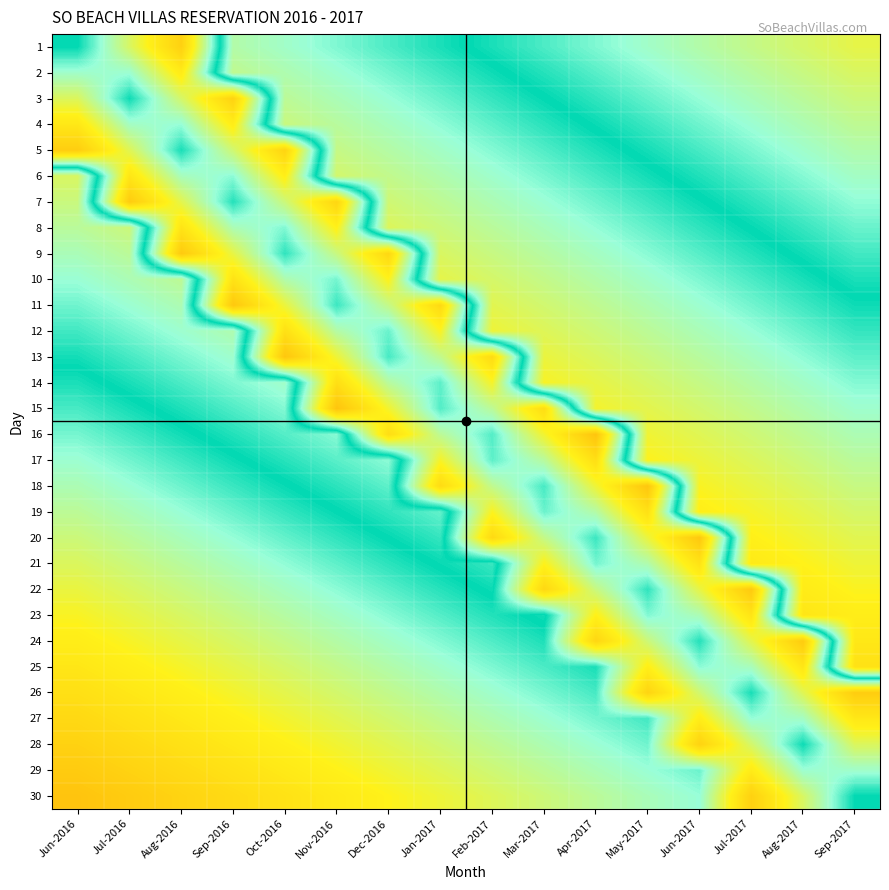

Reading left to right, what are all the values shown in this chart?

1: Jun-2016=50.0	Jul-2016=58.9	Aug-2016=67.8	Sep-2016=44.0	Oct-2016=45.3	Nov-2016=46.7	Dec-2016=48.0	Jan-2017=49.3	Feb-2017=50.7	Mar-2017=52.0	Apr-2017=53.3	May-2017=54.7	Jun-2017=56.0	Jul-2017=57.3	Aug-2017=58.7	Sep-2017=60.0
2: Jun-2016=54.6	Jul-2016=54.3	Aug-2016=63.2	Sep-2016=43.0	Oct-2016=44.3	Nov-2016=45.6	Dec-2016=47.0	Jan-2017=48.3	Feb-2017=49.6	Mar-2017=51.0	Apr-2017=52.3	May-2017=53.6	Jun-2017=55.0	Jul-2017=56.3	Aug-2017=57.6	Sep-2017=59.0
3: Jun-2016=59.2	Jul-2016=50.3	Aug-2016=58.6	Sep-2016=67.5	Oct-2016=43.3	Nov-2016=44.6	Dec-2016=45.9	Jan-2017=47.3	Feb-2017=48.6	Mar-2017=49.9	Apr-2017=51.3	May-2017=52.6	Jun-2017=53.9	Jul-2017=55.3	Aug-2017=56.6	Sep-2017=57.9
4: Jun-2016=63.8	Jul-2016=54.9	Aug-2016=54.0	Sep-2016=62.9	Oct-2016=42.2	Nov-2016=43.6	Dec-2016=44.9	Jan-2017=46.2	Feb-2017=47.6	Mar-2017=48.9	Apr-2017=50.2	May-2017=51.6	Jun-2017=52.9	Jul-2017=54.2	Aug-2017=55.6	Sep-2017=56.9
5: Jun-2016=68.4	Jul-2016=59.5	Aug-2016=50.6	Sep-2016=58.3	Oct-2016=67.2	Nov-2016=42.5	Dec-2016=43.9	Jan-2017=45.2	Feb-2017=46.5	Mar-2017=47.9	Apr-2017=49.2	May-2017=50.5	Jun-2017=51.9	Jul-2017=53.2	Aug-2017=54.5	Sep-2017=55.9
6: Jun-2016=41.0	Jul-2016=64.1	Aug-2016=55.2	Sep-2016=53.7	Oct-2016=62.6	Nov-2016=41.5	Dec-2016=42.8	Jan-2017=44.2	Feb-2017=45.5	Mar-2017=46.8	Apr-2017=48.2	May-2017=49.5	Jun-2017=50.8	Jul-2017=52.2	Aug-2017=53.5	Sep-2017=54.8
7: Jun-2016=42.2	Jul-2016=68.7	Aug-2016=59.8	Sep-2016=50.9	Oct-2016=58.0	Nov-2016=66.9	Dec-2016=41.8	Jan-2017=43.1	Feb-2017=44.5	Mar-2017=45.8	Apr-2017=47.1	May-2017=48.5	Jun-2017=49.8	Jul-2017=51.1	Aug-2017=52.5	Sep-2017=53.8
8: Jun-2016=43.4	Jul-2016=42.1	Aug-2016=64.4	Sep-2016=55.5	Oct-2016=53.4	Nov-2016=62.3	Dec-2016=40.8	Jan-2017=42.1	Feb-2017=43.4	Mar-2017=44.8	Apr-2017=46.1	May-2017=47.4	Jun-2017=48.8	Jul-2017=50.1	Aug-2017=51.4	Sep-2017=52.8
9: Jun-2016=44.7	Jul-2016=43.3	Aug-2016=69.0	Sep-2016=60.1	Oct-2016=51.2	Nov-2016=57.7	Dec-2016=66.6	Jan-2017=41.1	Feb-2017=42.4	Mar-2017=43.7	Apr-2017=45.1	May-2017=46.4	Jun-2017=47.7	Jul-2017=49.1	Aug-2017=50.4	Sep-2017=51.7
10: Jun-2016=45.9	Jul-2016=44.5	Aug-2016=43.2	Sep-2016=64.7	Oct-2016=55.8	Nov-2016=53.1	Dec-2016=62.0	Jan-2017=40.0	Feb-2017=41.4	Mar-2017=42.7	Apr-2017=44.0	May-2017=45.4	Jun-2017=46.7	Jul-2017=48.0	Aug-2017=49.4	Sep-2017=50.7
11: Jun-2016=47.1	Jul-2016=45.7	Aug-2016=44.4	Sep-2016=69.3	Oct-2016=60.4	Nov-2016=51.5	Dec-2016=57.4	Jan-2017=66.2	Feb-2017=40.3	Mar-2017=41.7	Apr-2017=43.0	May-2017=44.3	Jun-2017=45.7	Jul-2017=47.0	Aug-2017=48.3	Sep-2017=49.7
12: Jun-2016=48.3	Jul-2016=46.9	Aug-2016=45.6	Sep-2016=44.3	Oct-2016=65.0	Nov-2016=56.1	Dec-2016=52.8	Jan-2017=61.6	Feb-2017=39.3	Mar-2017=40.6	Apr-2017=42.0	May-2017=43.3	Jun-2017=44.6	Jul-2017=46.0	Aug-2017=47.3	Sep-2017=48.6
13: Jun-2016=49.5	Jul-2016=48.1	Aug-2016=46.8	Sep-2016=45.5	Oct-2016=69.6	Nov-2016=60.7	Dec-2016=51.8	Jan-2017=57.0	Feb-2017=65.9	Mar-2017=39.6	Apr-2017=40.9	May-2017=42.3	Jun-2017=43.6	Jul-2017=44.9	Aug-2017=46.3	Sep-2017=47.6
14: Jun-2016=50.7	Jul-2016=49.4	Aug-2016=48.0	Sep-2016=46.7	Oct-2016=45.4	Nov-2016=65.3	Dec-2016=56.4	Jan-2017=52.5	Feb-2017=61.3	Mar-2017=38.6	Apr-2017=39.9	May-2017=41.2	Jun-2017=42.6	Jul-2017=43.9	Aug-2017=45.2	Sep-2017=46.6
15: Jun-2016=51.9	Jul-2016=50.6	Aug-2016=49.2	Sep-2016=47.9	Oct-2016=46.6	Nov-2016=69.9	Dec-2016=61.0	Jan-2017=52.1	Feb-2017=56.7	Mar-2017=65.6	Apr-2017=38.9	May-2017=40.2	Jun-2017=41.5	Jul-2017=42.9	Aug-2017=44.2	Sep-2017=45.5
16: Jun-2016=53.1	Jul-2016=51.8	Aug-2016=50.4	Sep-2016=49.1	Oct-2016=47.8	Nov-2016=46.4	Dec-2016=65.6	Jan-2017=56.7	Feb-2017=52.1	Mar-2017=61.0	Apr-2017=69.9	May-2017=39.1	Jun-2017=40.5	Jul-2017=41.8	Aug-2017=43.1	Sep-2017=44.5
17: Jun-2016=54.3	Jul-2016=53.0	Aug-2016=51.6	Sep-2016=50.3	Oct-2016=49.0	Nov-2016=47.6	Dec-2016=46.3	Jan-2017=61.3	Feb-2017=52.5	Mar-2017=56.4	Apr-2017=65.3	May-2017=38.1	Jun-2017=39.4	Jul-2017=40.8	Aug-2017=42.1	Sep-2017=43.4
18: Jun-2016=55.5	Jul-2016=54.2	Aug-2016=52.9	Sep-2016=51.5	Oct-2016=50.2	Nov-2016=48.9	Dec-2016=47.5	Jan-2017=65.9	Feb-2017=57.0	Mar-2017=51.8	Apr-2017=60.7	May-2017=69.6	Jun-2017=38.4	Jul-2017=39.7	Aug-2017=41.1	Sep-2017=42.4
19: Jun-2016=56.7	Jul-2016=55.4	Aug-2016=54.1	Sep-2016=52.7	Oct-2016=51.4	Nov-2016=50.1	Dec-2016=48.7	Jan-2017=47.4	Feb-2017=61.6	Mar-2017=52.8	Apr-2017=56.1	May-2017=65.0	Jun-2017=37.4	Jul-2017=38.7	Aug-2017=40.0	Sep-2017=41.4
20: Jun-2016=57.9	Jul-2016=56.6	Aug-2016=55.3	Sep-2016=53.9	Oct-2016=52.6	Nov-2016=51.3	Dec-2016=49.9	Jan-2017=48.6	Feb-2017=66.2	Mar-2017=57.4	Apr-2017=51.5	May-2017=60.4	Jun-2017=69.3	Jul-2017=37.7	Aug-2017=39.0	Sep-2017=40.3
21: Jun-2016=59.1	Jul-2016=57.8	Aug-2016=56.5	Sep-2016=55.1	Oct-2016=53.8	Nov-2016=52.5	Dec-2016=51.1	Jan-2017=49.8	Feb-2017=48.5	Mar-2017=62.0	Apr-2017=53.1	May-2017=55.8	Jun-2017=64.7	Jul-2017=36.6	Aug-2017=38.0	Sep-2017=39.3
22: Jun-2016=60.3	Jul-2016=59.0	Aug-2016=57.7	Sep-2016=56.3	Oct-2016=55.0	Nov-2016=53.7	Dec-2016=52.3	Jan-2017=51.0	Feb-2017=49.7	Mar-2017=66.6	Apr-2017=57.7	May-2017=51.2	Jun-2017=60.1	Jul-2017=69.0	Aug-2017=36.9	Sep-2017=38.3
23: Jun-2016=61.6	Jul-2016=60.2	Aug-2016=58.9	Sep-2016=57.6	Oct-2016=56.2	Nov-2016=54.9	Dec-2016=53.6	Jan-2017=52.2	Feb-2017=50.9	Mar-2017=49.6	Apr-2017=62.3	May-2017=53.4	Jun-2017=55.5	Jul-2017=64.4	Aug-2017=35.9	Sep-2017=37.2
24: Jun-2016=62.8	Jul-2016=61.4	Aug-2016=60.1	Sep-2016=58.8	Oct-2016=57.4	Nov-2016=56.1	Dec-2016=54.8	Jan-2017=53.4	Feb-2017=52.1	Mar-2017=50.8	Apr-2017=66.9	May-2017=58.0	Jun-2017=50.9	Jul-2017=59.8	Aug-2017=68.7	Sep-2017=36.2
25: Jun-2016=64.0	Jul-2016=62.6	Aug-2016=61.3	Sep-2016=60.0	Oct-2016=58.6	Nov-2016=57.3	Dec-2016=56.0	Jan-2017=54.6	Feb-2017=53.3	Mar-2017=52.0	Apr-2017=50.6	May-2017=62.6	Jun-2017=53.7	Jul-2017=55.2	Aug-2017=64.1	Sep-2017=35.2
26: Jun-2016=65.2	Jul-2016=63.8	Aug-2016=62.5	Sep-2016=61.2	Oct-2016=59.8	Nov-2016=58.5	Dec-2016=57.2	Jan-2017=55.8	Feb-2017=54.5	Mar-2017=53.2	Apr-2017=51.8	May-2017=67.2	Jun-2017=58.3	Jul-2017=50.6	Aug-2017=59.5	Sep-2017=68.4
27: Jun-2016=66.4	Jul-2016=65.0	Aug-2016=63.7	Sep-2016=62.4	Oct-2016=61.0	Nov-2016=59.7	Dec-2016=58.4	Jan-2017=57.0	Feb-2017=55.7	Mar-2017=54.4	Apr-2017=53.0	May-2017=51.7	Jun-2017=62.9	Jul-2017=54.0	Aug-2017=54.9	Sep-2017=63.8
28: Jun-2016=67.6	Jul-2016=66.3	Aug-2016=64.9	Sep-2016=63.6	Oct-2016=62.3	Nov-2016=60.9	Dec-2016=59.6	Jan-2017=58.3	Feb-2017=56.9	Mar-2017=55.6	Apr-2017=54.3	May-2017=52.9	Jun-2017=67.5	Jul-2017=58.6	Aug-2017=50.3	Sep-2017=59.2
29: Jun-2016=68.8	Jul-2016=67.5	Aug-2016=66.1	Sep-2016=64.8	Oct-2016=63.5	Nov-2016=62.1	Dec-2016=60.8	Jan-2017=59.5	Feb-2017=58.1	Mar-2017=56.8	Apr-2017=55.5	May-2017=54.1	Jun-2017=52.8	Jul-2017=63.2	Aug-2017=54.3	Sep-2017=54.6
30: Jun-2016=70.0	Jul-2016=68.7	Aug-2016=67.3	Sep-2016=66.0	Oct-2016=64.7	Nov-2016=63.3	Dec-2016=62.0	Jan-2017=60.7	Feb-2017=59.3	Mar-2017=58.0	Apr-2017=56.7	May-2017=55.3	Jun-2017=54.0	Jul-2017=67.8	Aug-2017=58.9	Sep-2017=50.0